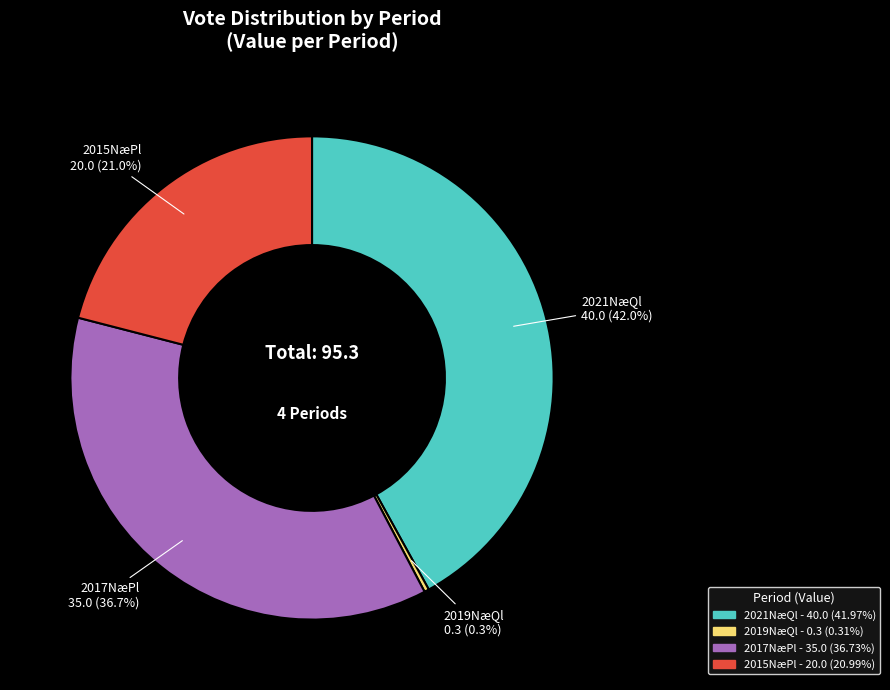

Which category has the smallest portion of the pie?

2019NæQl